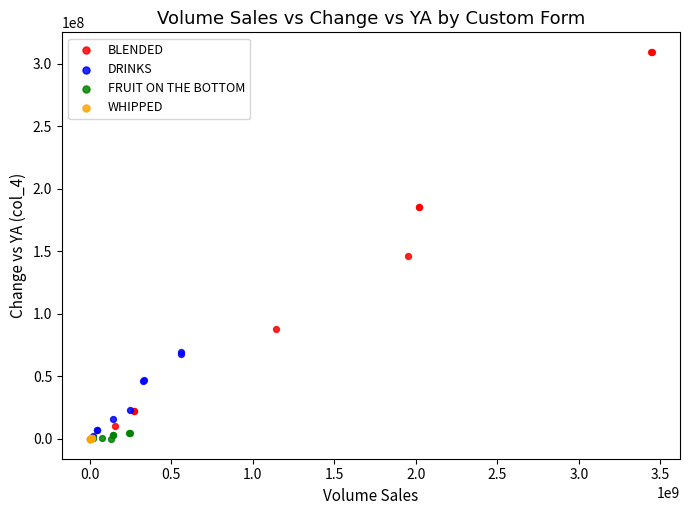

Which series contains the highest Y value?

BLENDED